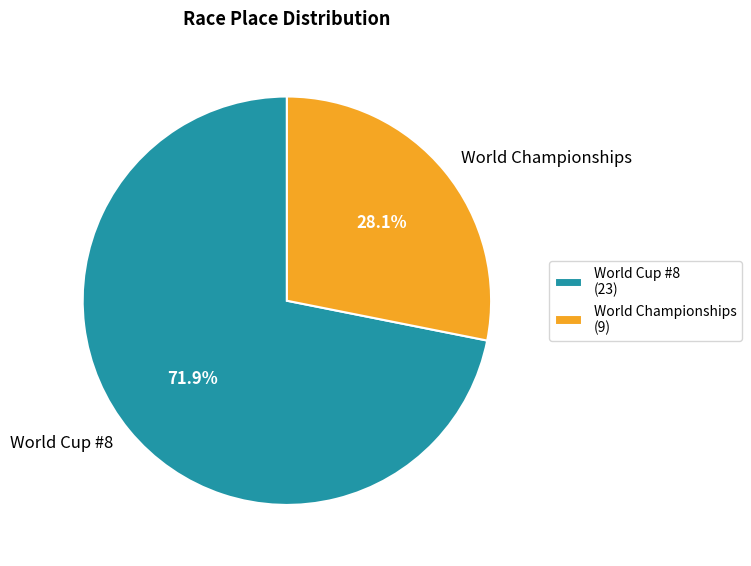

To the nearest percent, what is the difference between the World Championships and World Cup #8 slice percentages?

44%